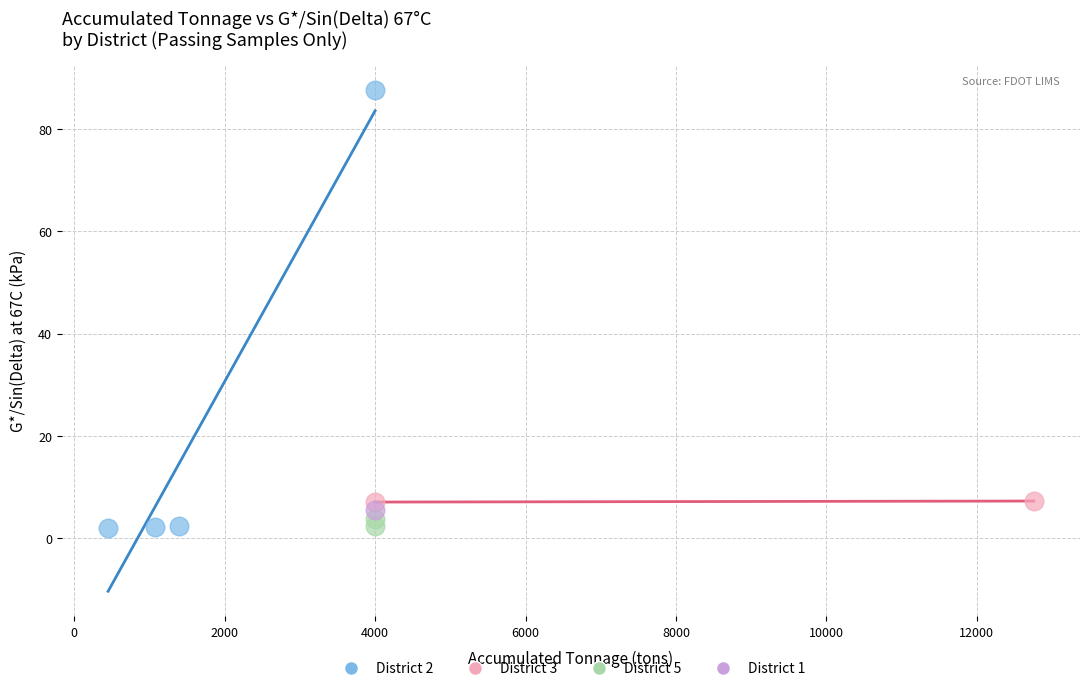

What are all the series names shown in the legend?

District 2, District 3, District 5, District 1